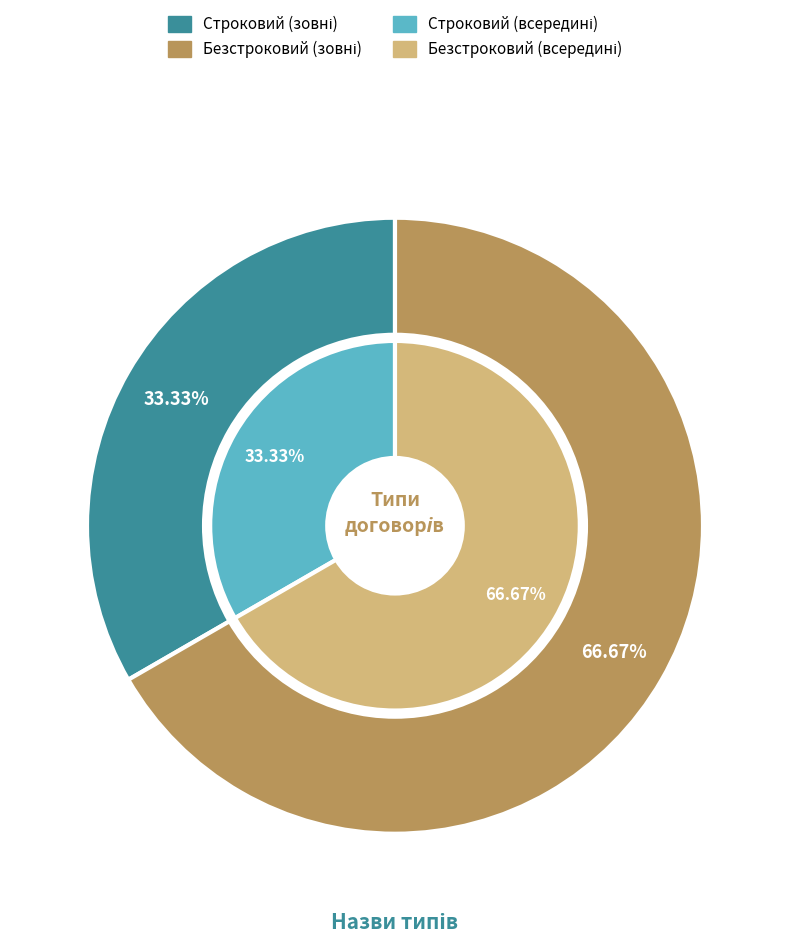

What percentage is the Строковий slice, to the nearest percent?

33%